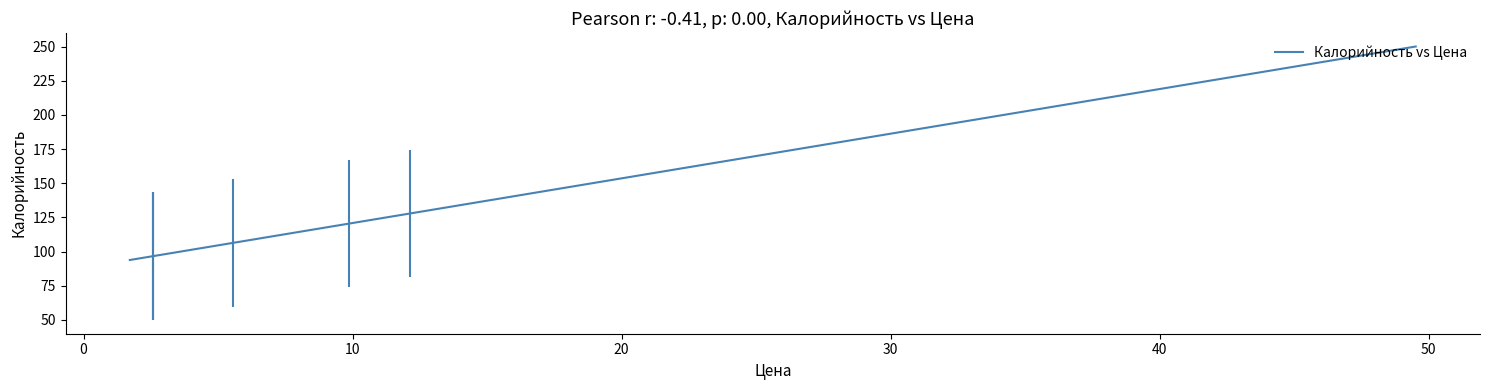

What is the difference between the maximum and minimum values?

156.2